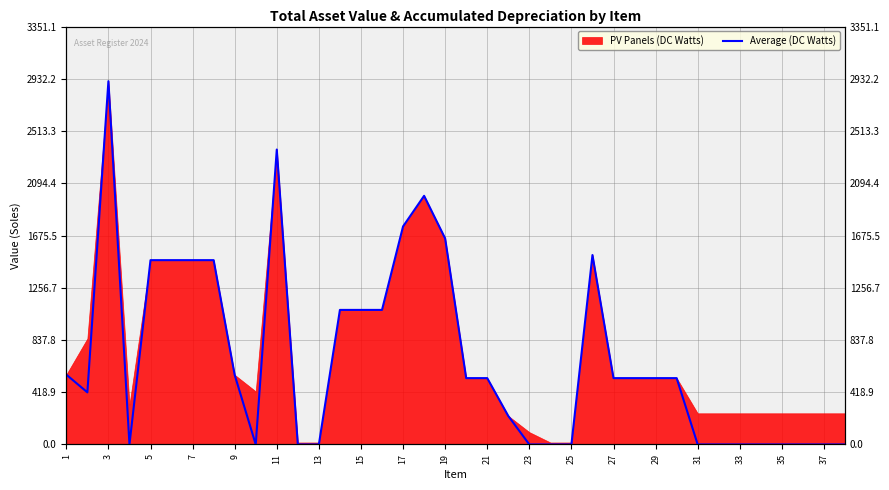

Reading left to right, list all the values displayed in this chart.

560.0	417.9	2913.0	0.0	1478.0	1478.0	1478.0	1478.0	557.5	0.0	2365.0	0.0	0.0	1079.0	1079.0	1079.0	1748.3	1993.8	1652.1	532.0	532.0	228.5	0.0	0.0	0.0	1519.0	532.0	532.0	532.0	532.0	0.0	0.0	0.0	0.0	0.0	0.0	0.0	0.0